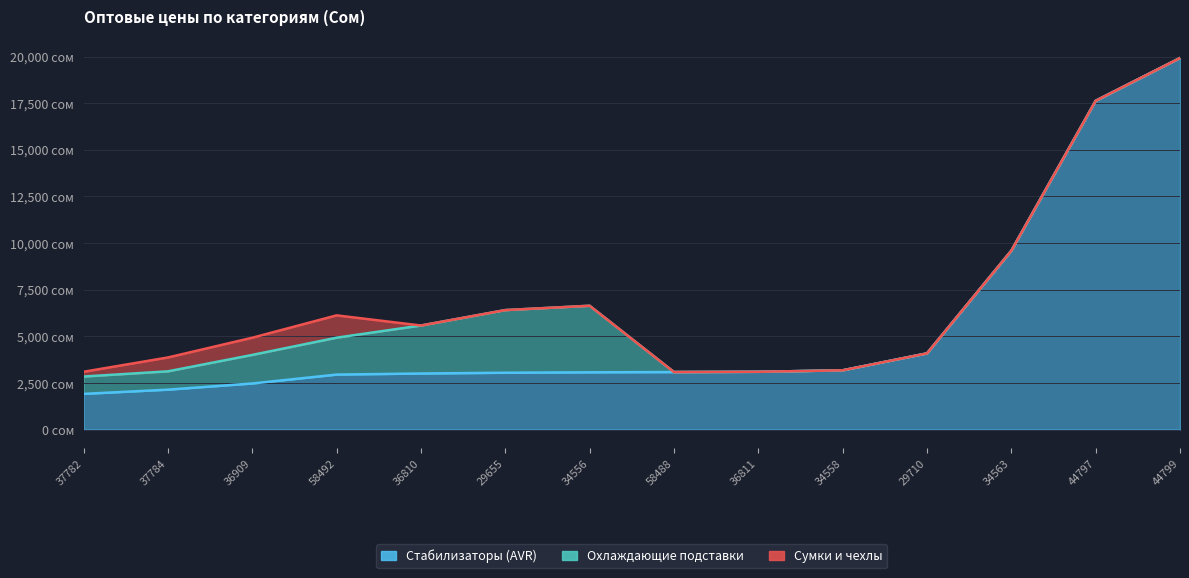

True or false: Сумки и чехлы has a value of 502 at 58492.

False